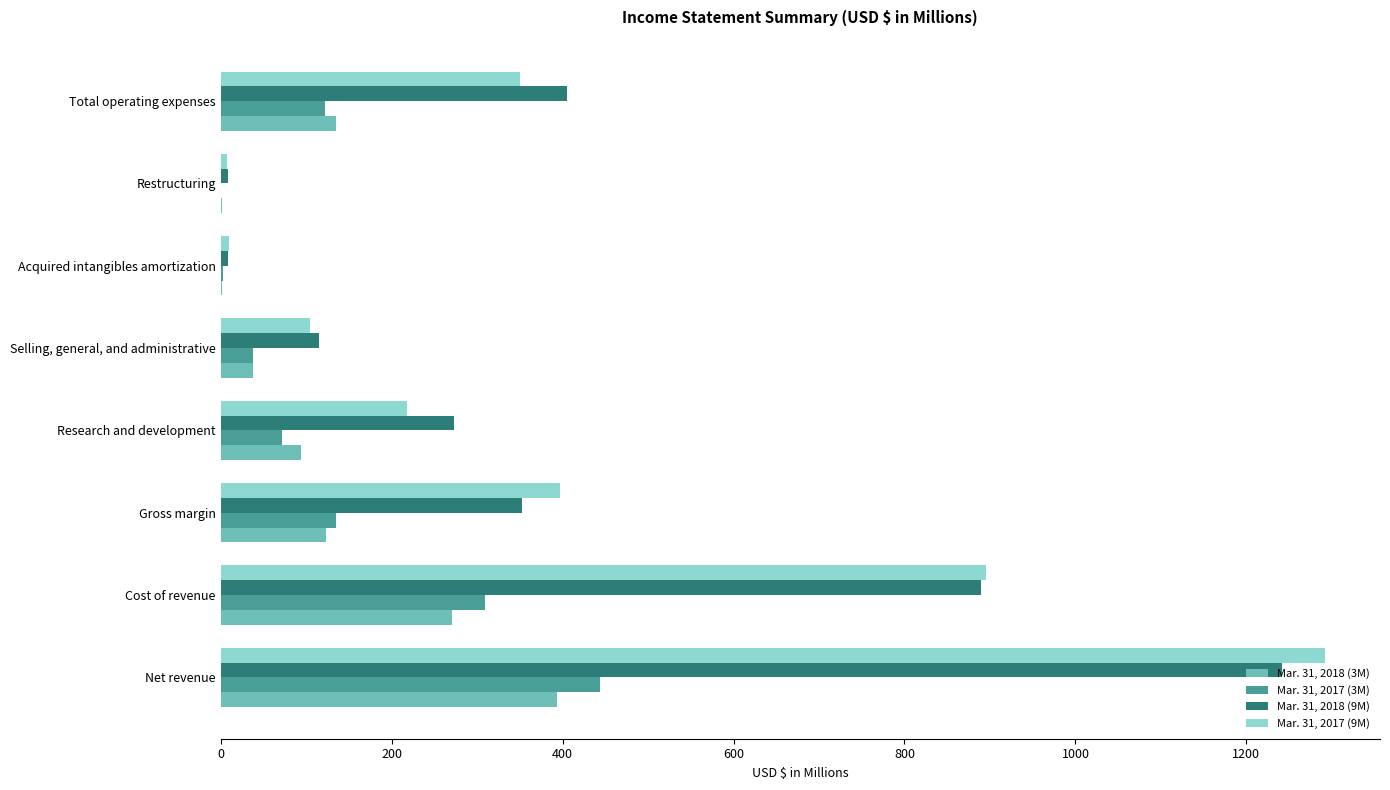

What is the total value across all series at Net revenue?

3371.7